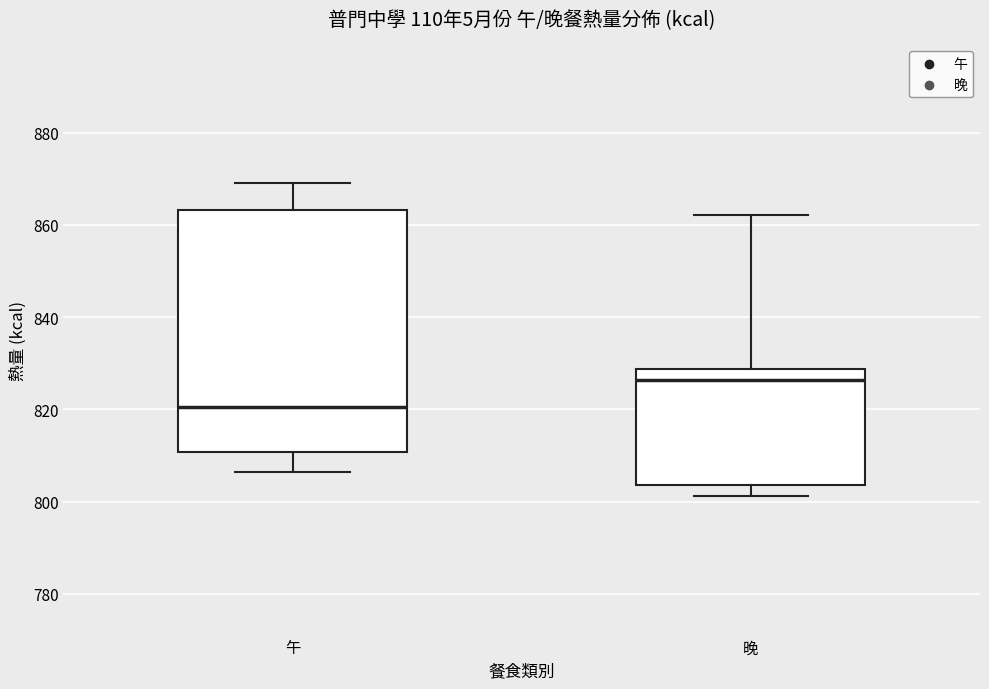

Reading left to right, read every box against the y-axis: the position of its median line, the range the box covers, and the ends of its whiskers. The values are not printed on the chart, so give them approximately, as read against the axis.

午: median 820, box 810 to 864, whiskers 806 to 870
晚: median 826, box 804 to 828, whiskers 802 to 862